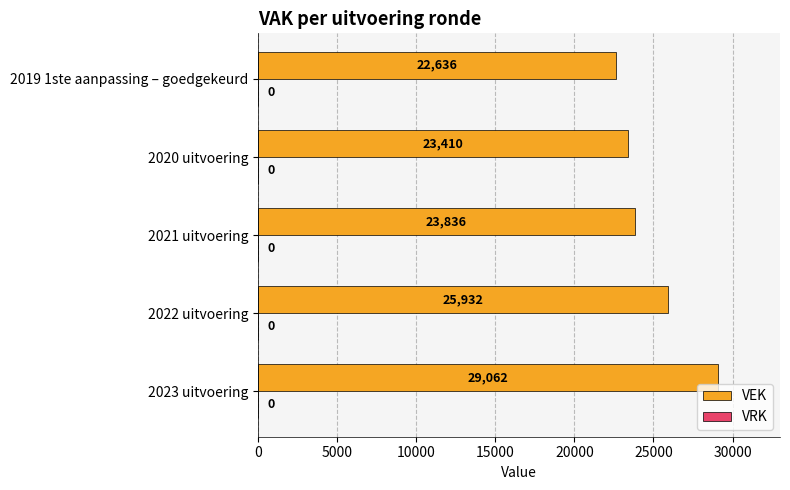

Reading top to bottom, extract all data points from this chart.

2019 1ste aanpassing – goedgekeurd=22636	2020 uitvoering=23410	2021 uitvoering=23836	2022 uitvoering=25932	2023 uitvoering=29062